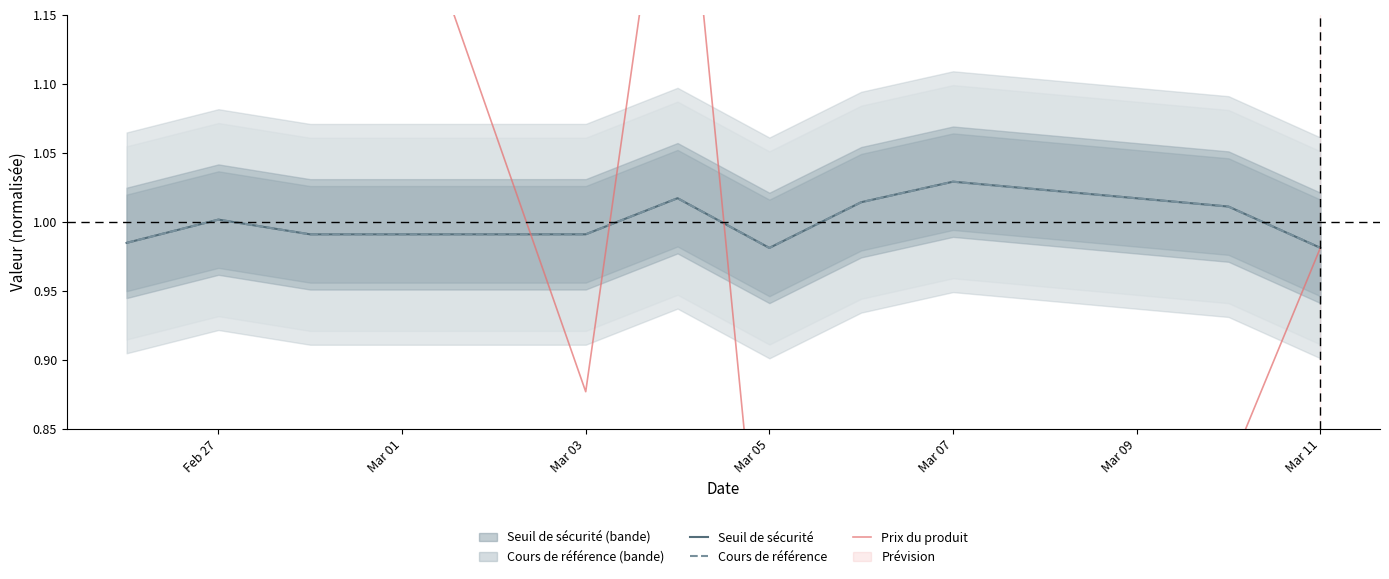

What is the value of the Cours de référence point at the 9th from the left?

1.0